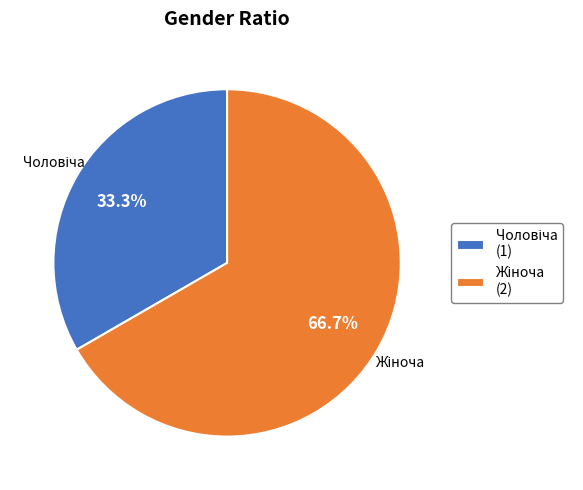

Is there any slice that represents more than half of the pie?

Yes